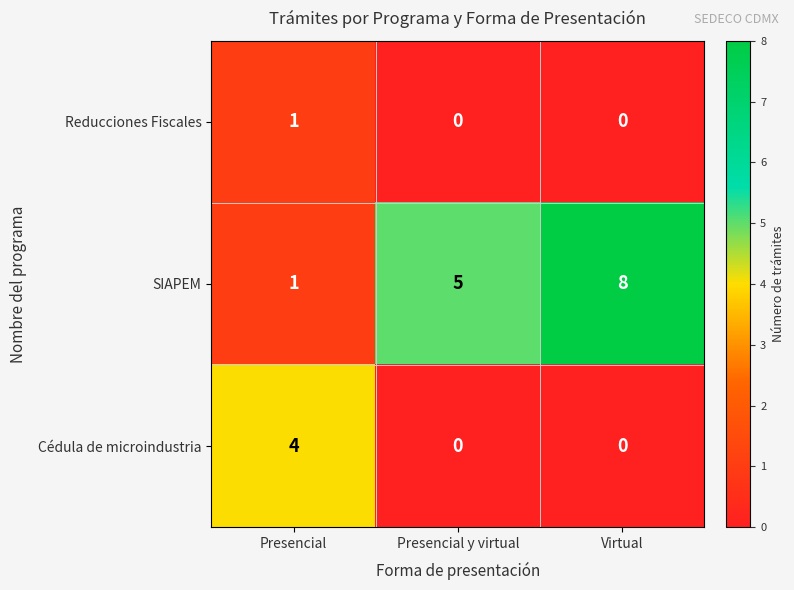

Reading left to right, transcribe all the data shown in this chart.

Reducciones Fiscales: Presencial=1	Presencial y virtual=0	Virtual=0
SIAPEM: Presencial=1	Presencial y virtual=5	Virtual=8
Cédula de microindustria: Presencial=4	Presencial y virtual=0	Virtual=0